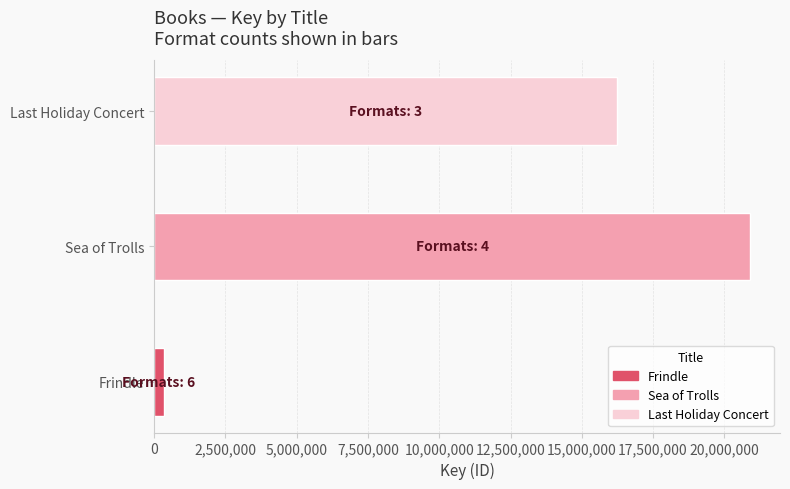

Is it true that the value at Last Holiday Concert is 7611098?

False